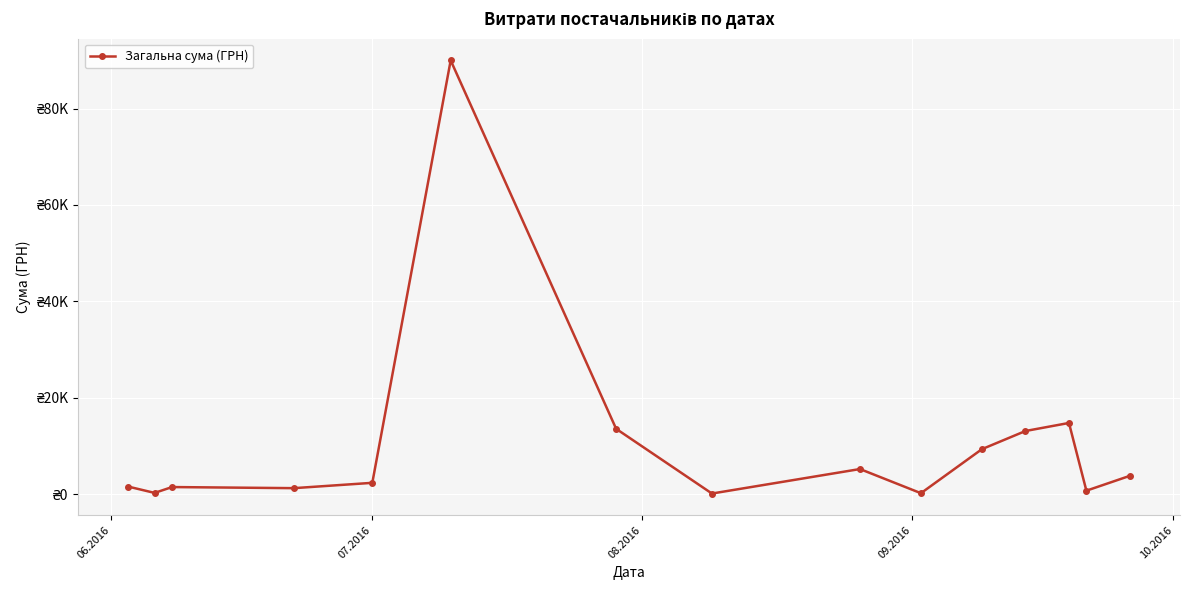

True or false: the data has more than 2 interior local peaks.

True